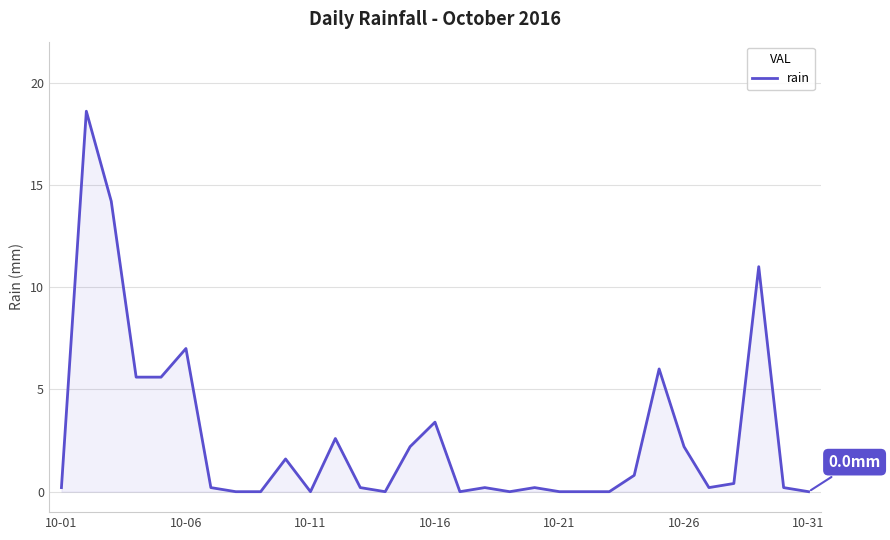

Does the chart have visible grid lines?

Yes